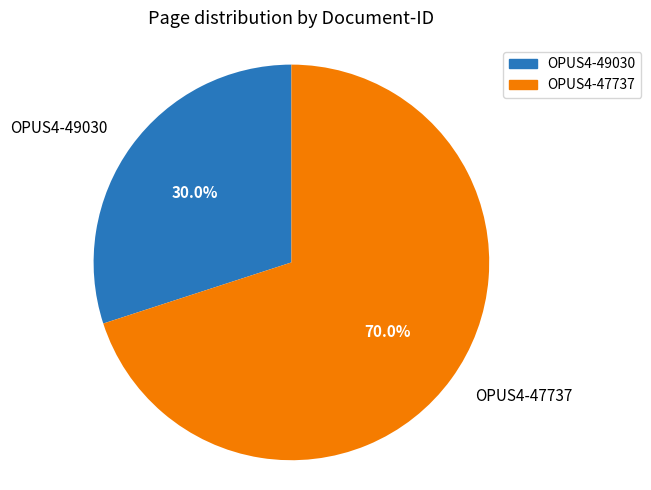

To the nearest percent, what is the difference between the OPUS4-47737 and OPUS4-49030 slice percentages?

40%